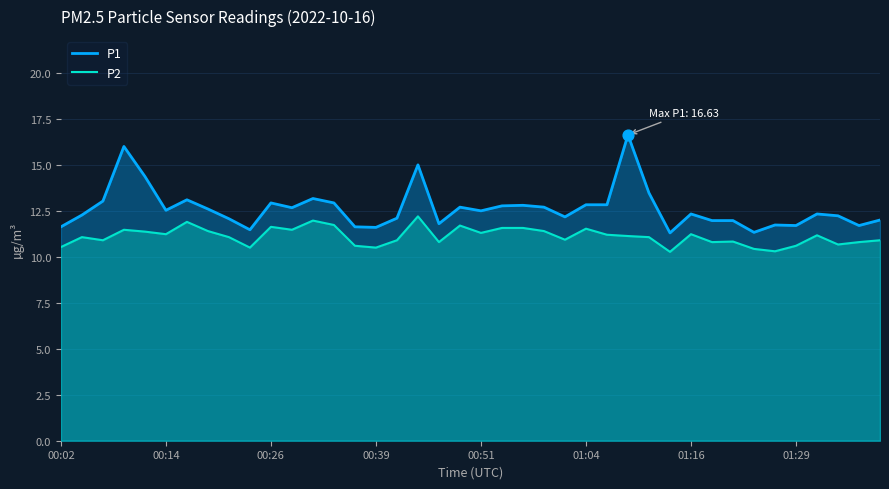

Which series has the largest total across all categories?

P1